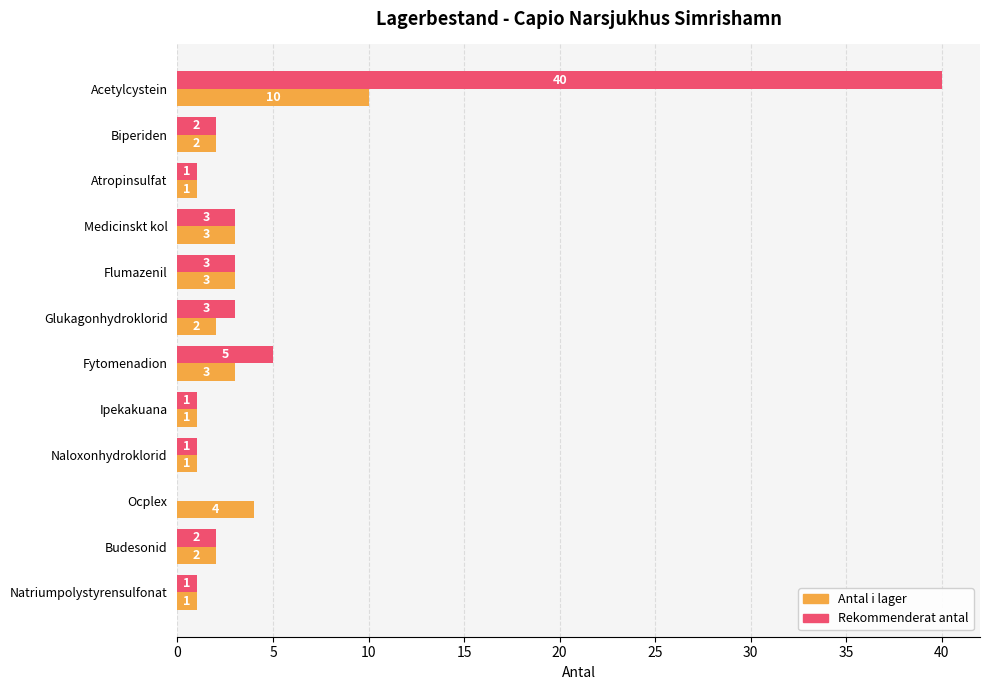

Where is Antal i lager nearest to the value 5?

Ocplex